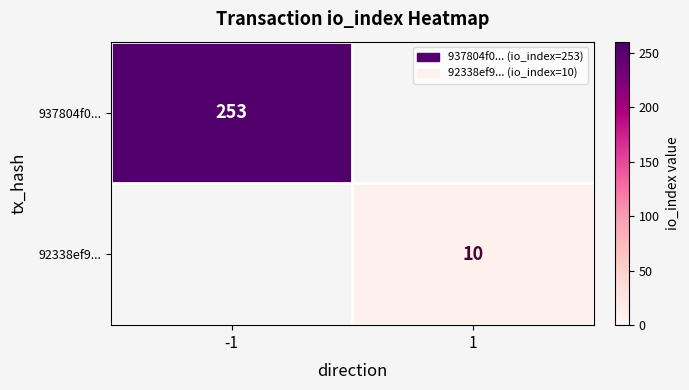

The value of 92338ef9... at 1 is 10. True or false?

True